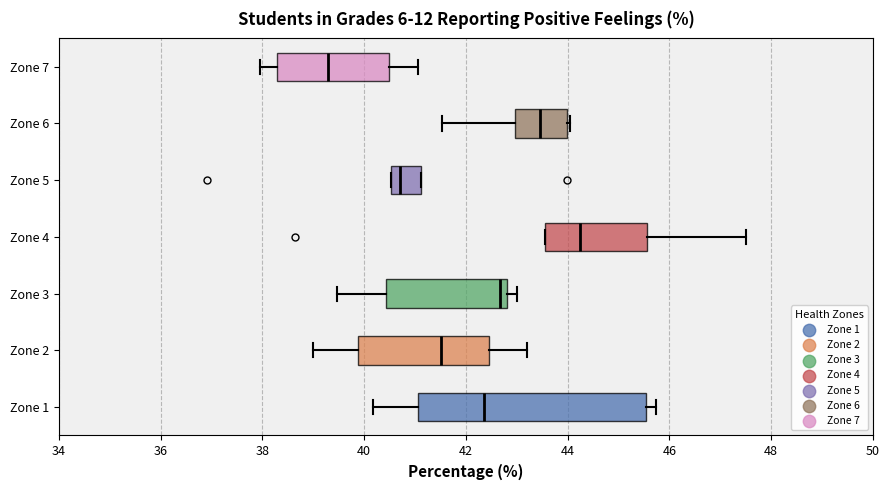

Which box is the widest, from its left edge to its right edge?

Zone 1